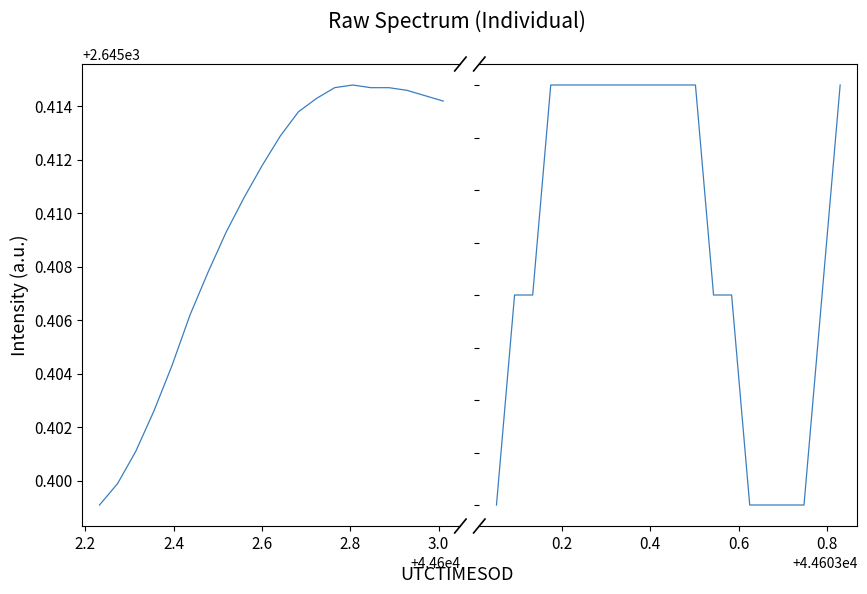

What is the maximum value for ELEVATION?

2645.4